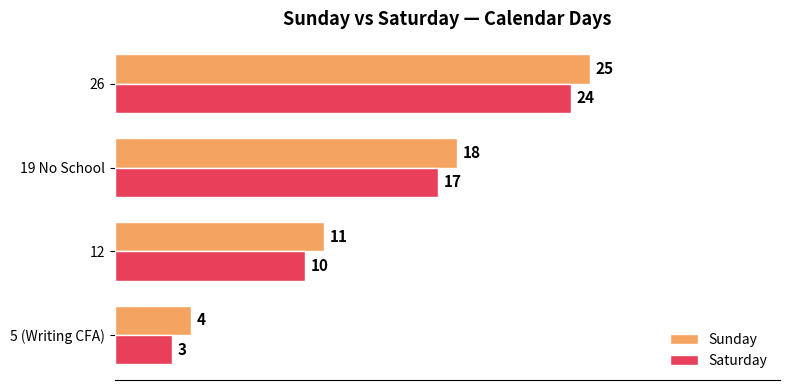

Which category has the highest value across all series?

26